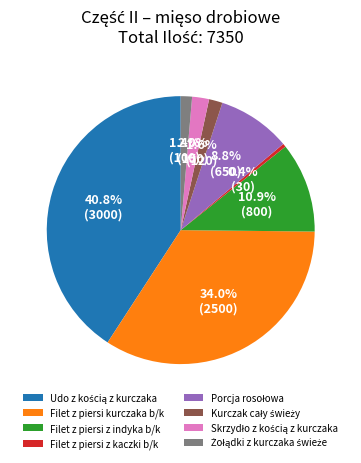

How many slices are in this pie chart?

8